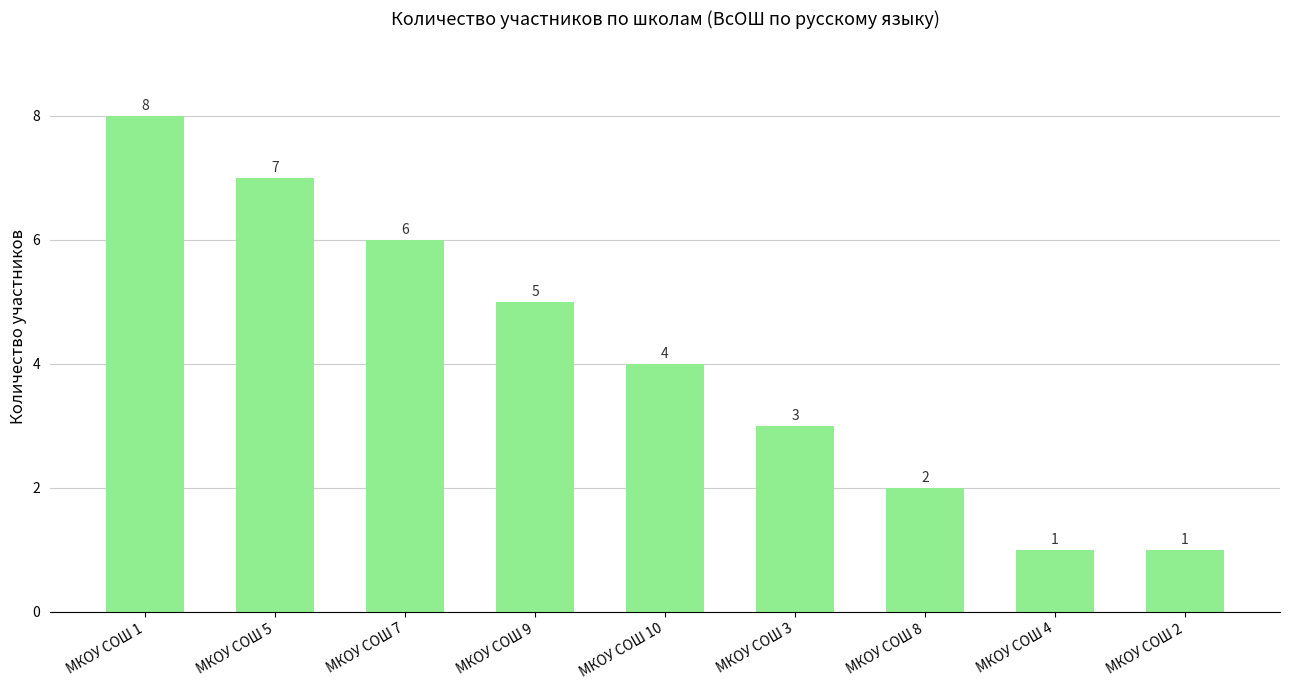

What is the difference between the maximum and minimum values?

7